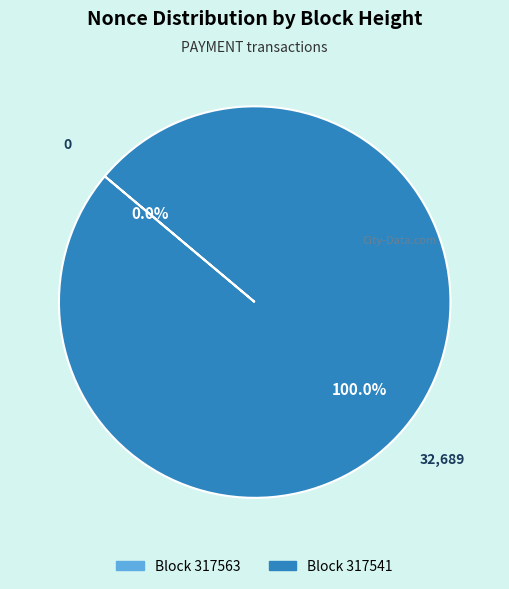

What is the largest slice in the pie chart?

317541